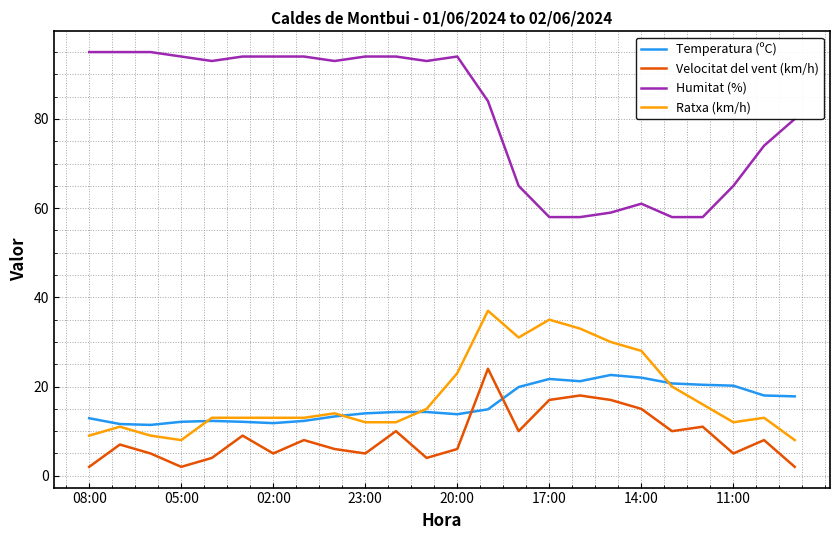

True or false: Temperatura (ºC) and Humitat (%) cross at least once.

False